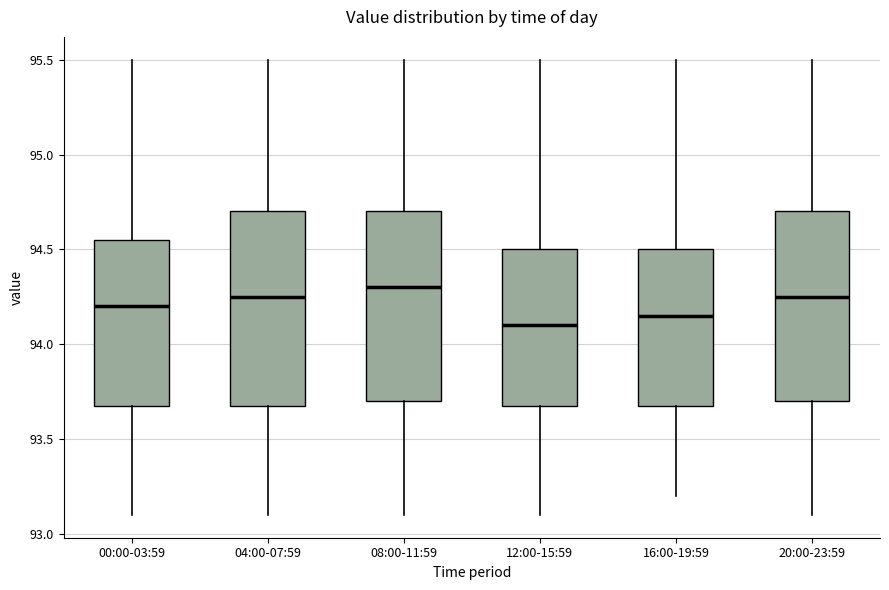

Reading left to right, transcribe this box plot: for each box, give where its median line is, the range the box spans, and where its two whiskers end, as read against the y-axis. The values are not printed on the chart, so give them approximately, as read against the axis.

00:00-03:59: median 94.20, box 93.70 to 94.55, whiskers 93.10 to 95.50
04:00-07:59: median 94.25, box 93.70 to 94.70, whiskers 93.10 to 95.50
08:00-11:59: median 94.30, box 93.70 to 94.70, whiskers 93.10 to 95.50
12:00-15:59: median 94.10, box 93.70 to 94.50, whiskers 93.10 to 95.50
16:00-19:59: median 94.15, box 93.70 to 94.50, whiskers 93.20 to 95.50
20:00-23:59: median 94.25, box 93.70 to 94.70, whiskers 93.10 to 95.50